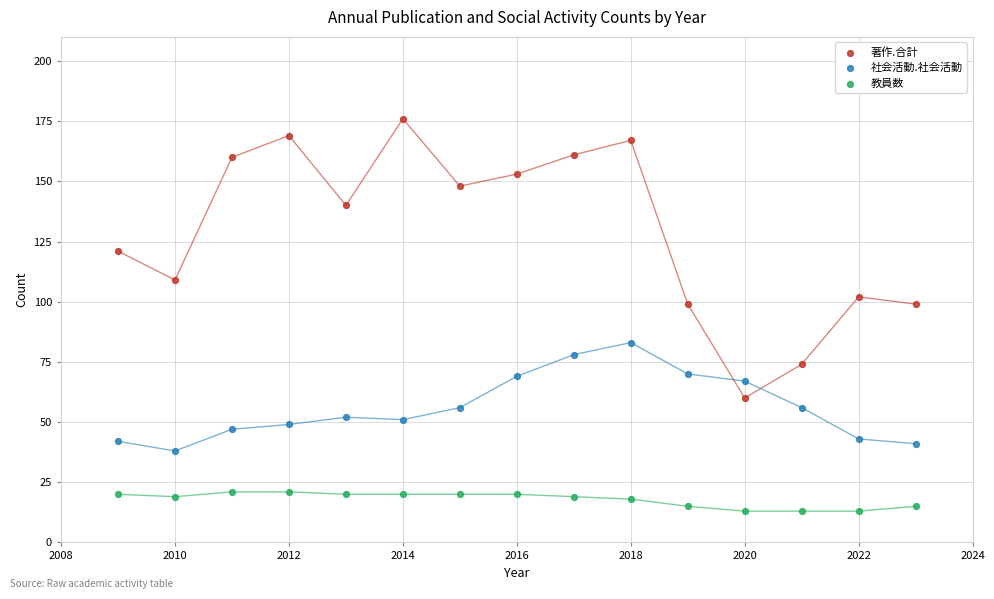

Which series has the largest Y range (max minus min)?

著作.合計